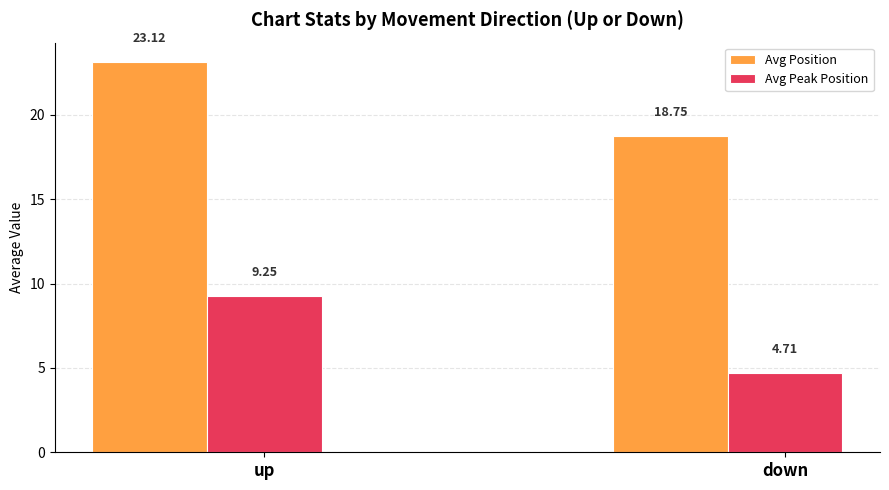

What is the value of the Avg Position bar at the 1st from the left?

23.1